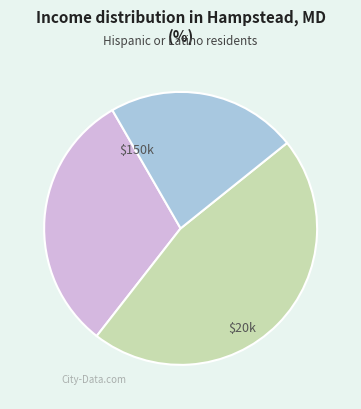

Is there a majority slice in this chart?

No